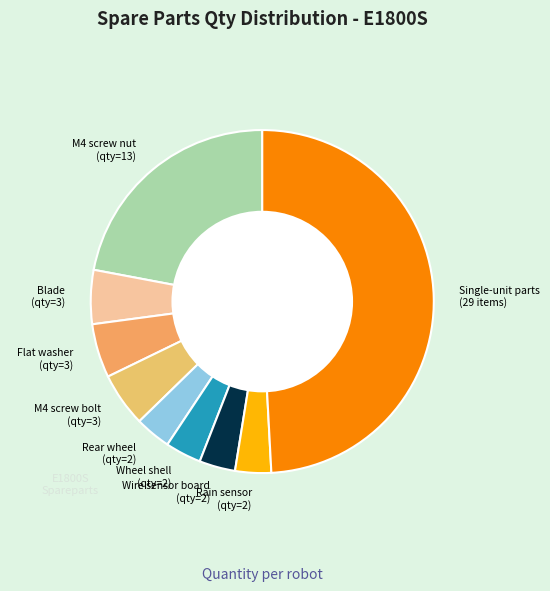

The Rain sensor (qty=2) slice represents 3% of the pie. True or false?

True